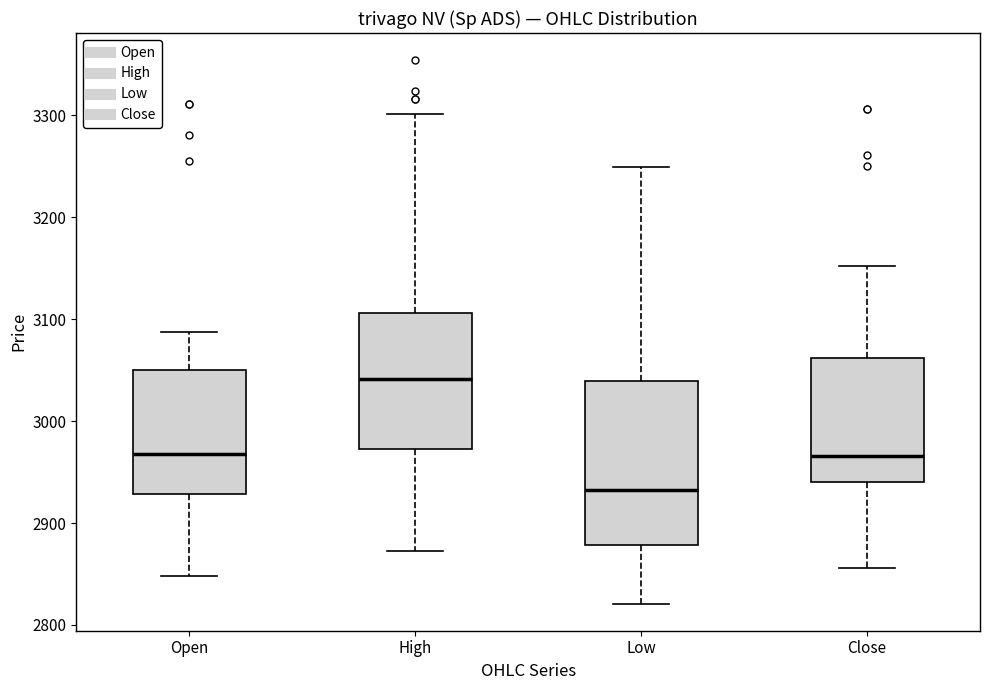

Reading left to right, transcribe this box plot: for each box, give where its median line is, the range the box spans, and where its two whiskers end, as read against the y-axis. The values are not printed on the chart, so give them approximately, as read against the axis.

Open: median 2970, box 2930 to 3050, whiskers 2850 to 3090
High: median 3040, box 2970 to 3110, whiskers 2870 to 3300
Low: median 2930, box 2880 to 3040, whiskers 2820 to 3250
Close: median 2970, box 2940 to 3060, whiskers 2860 to 3150